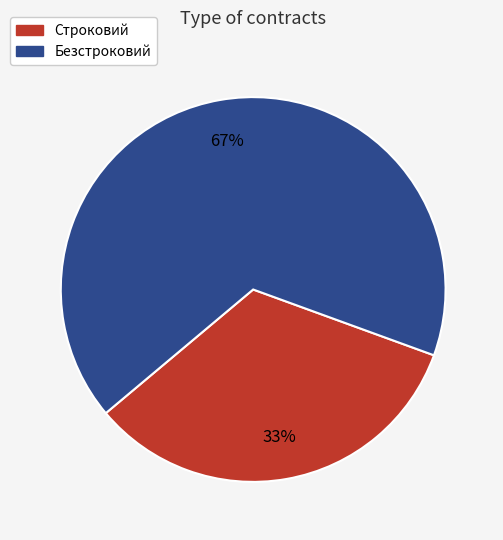

Is the sum of Строковий and Безстроковий greater than half?

Yes